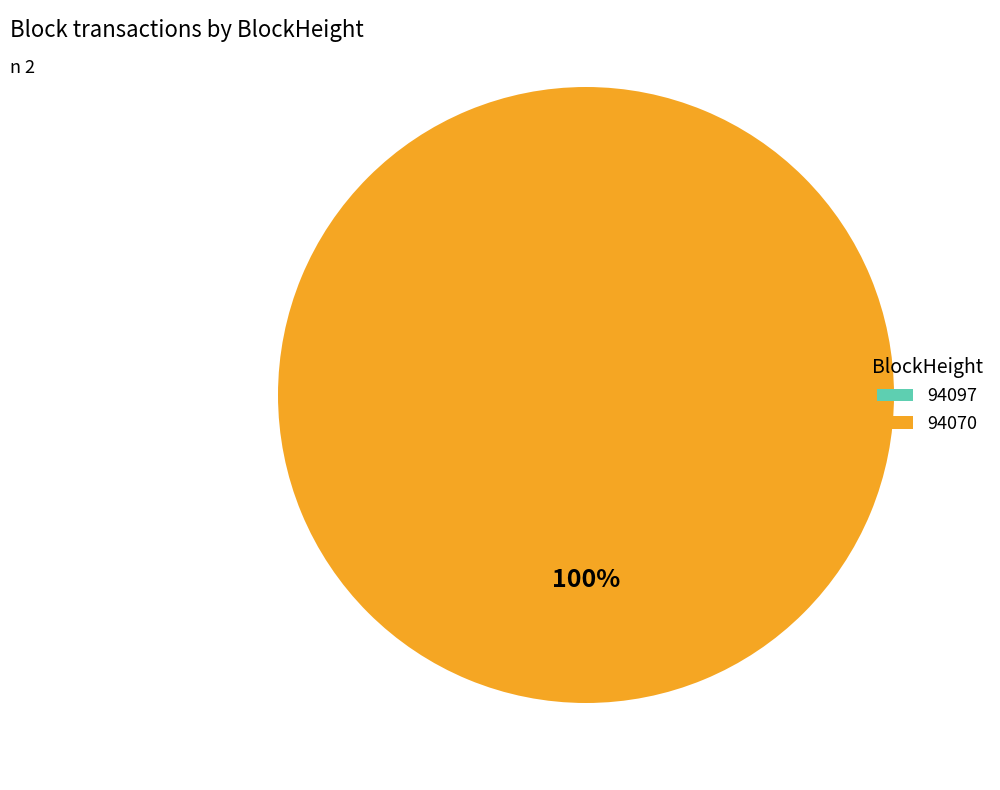

True or false: 94097 accounts for 0% of the total.

True